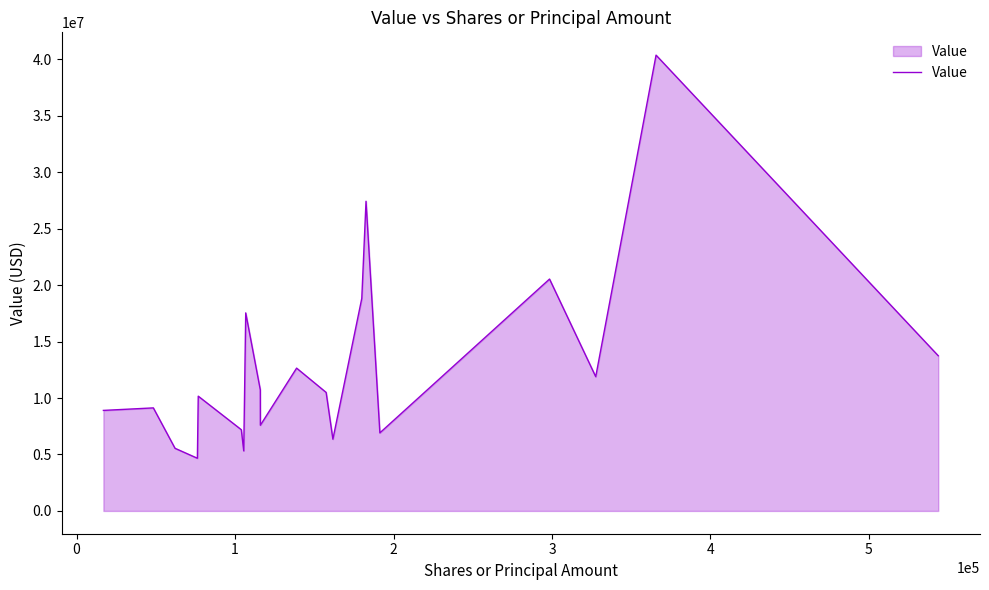

What is the minimum value shown in the chart?

4665000